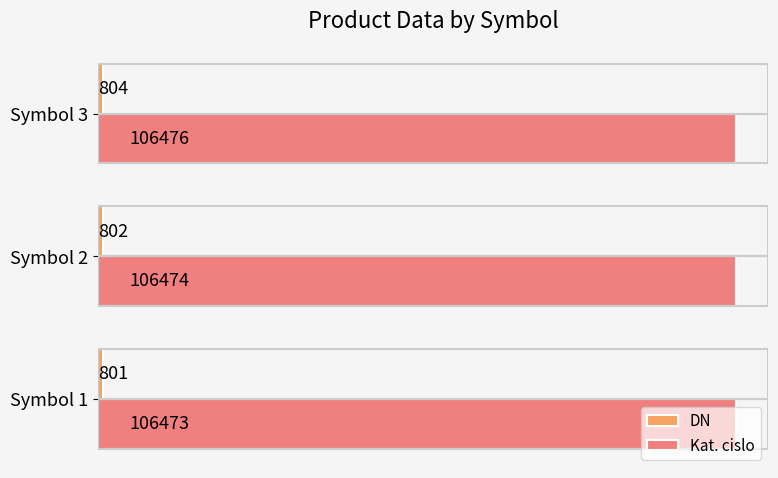

Rank the categories by Kat. cislo value from lowest to highest.

Symbol 1, Symbol 2, Symbol 3